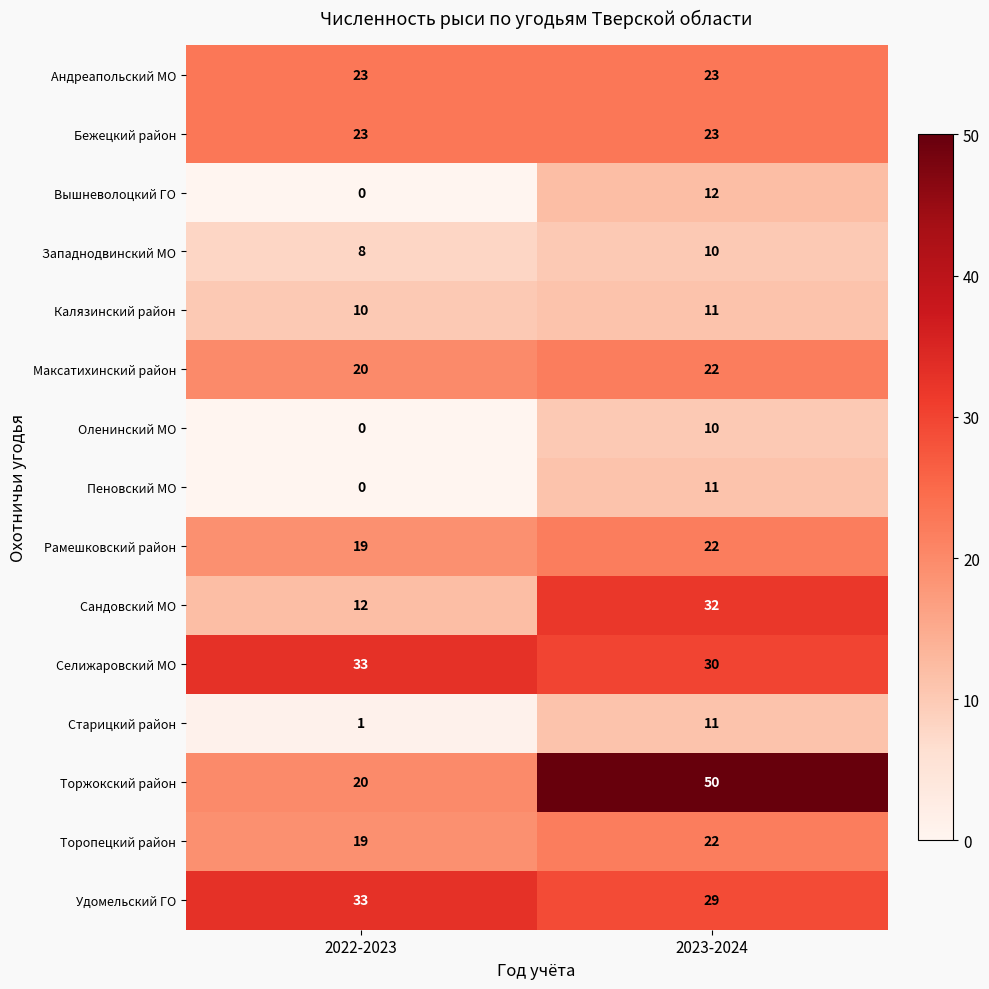

Is it true that Удомельский ГО equals 33 at 2022-2023?

True